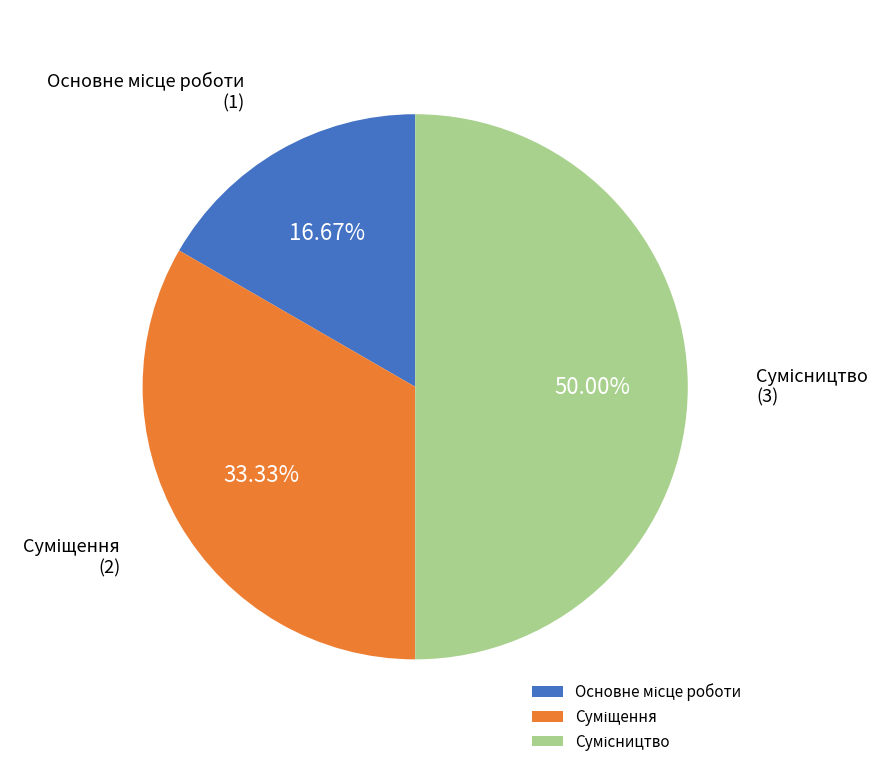

What is the change in value from Суміщення to Сумісництво?

+1